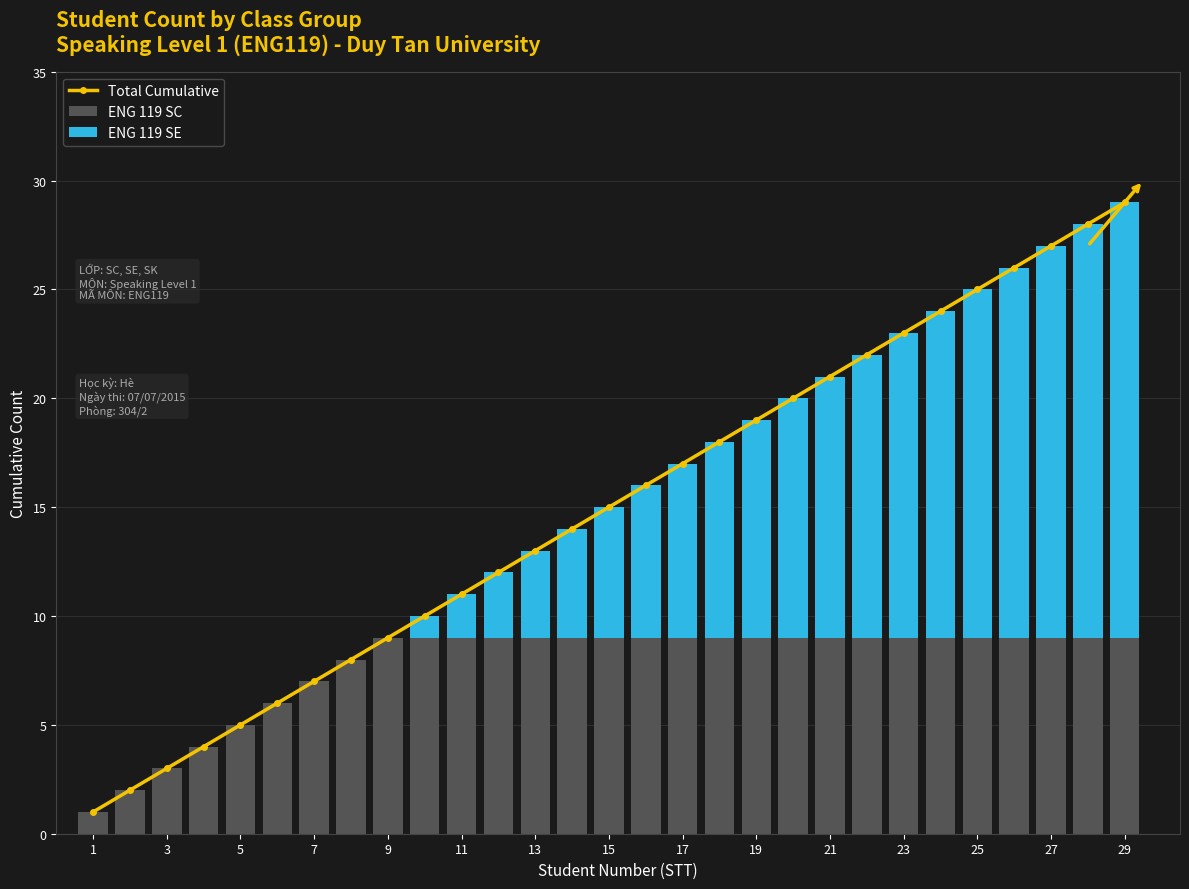

Is it true that ENG 119 SC equals 9 at 21?

True